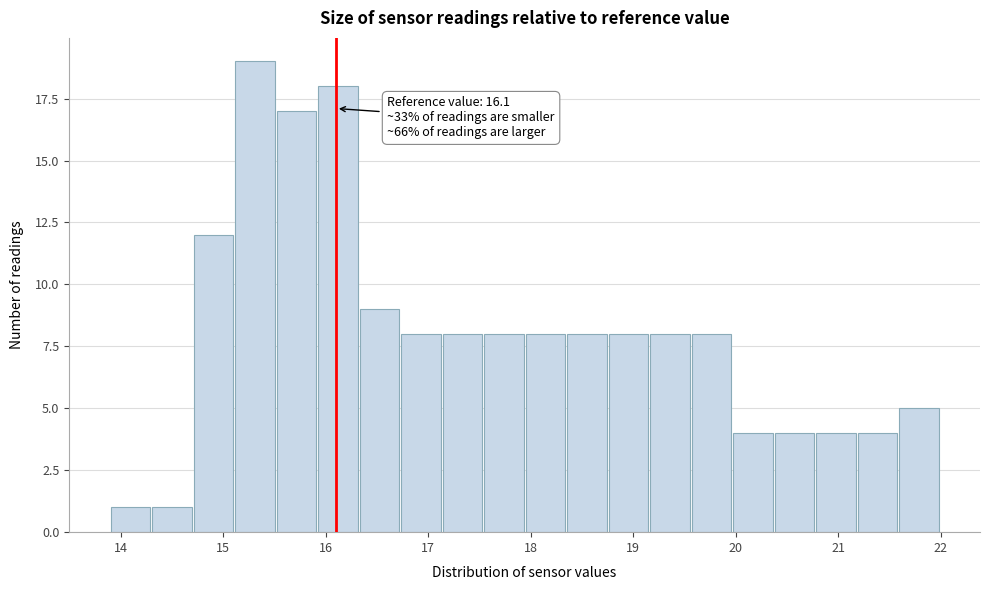

Which range on the x-axis has the tallest bar?

15.1 to 15.5